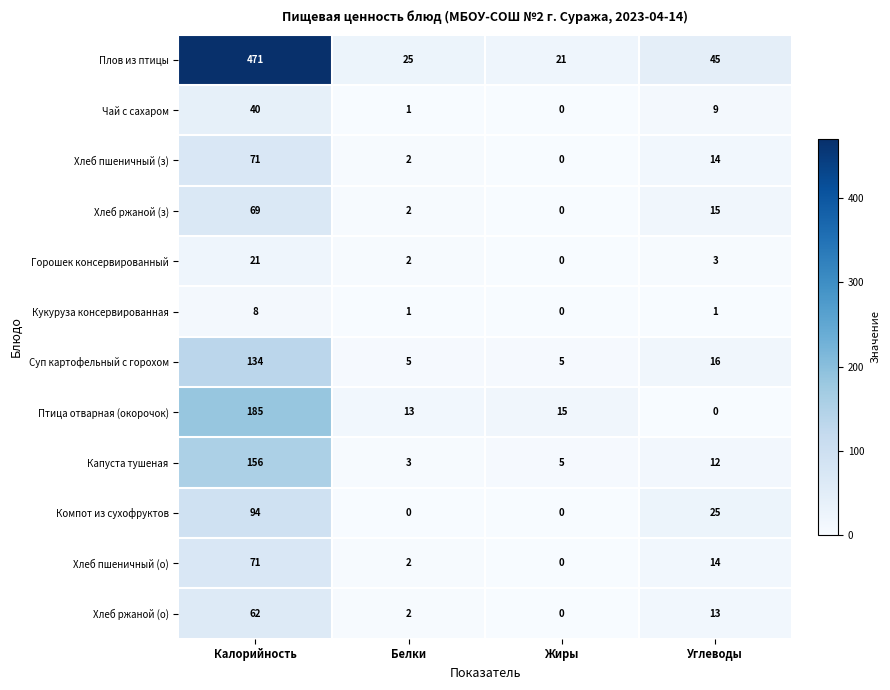

Between Белки and Жиры, which series saw the biggest shift?

Плов из птицы